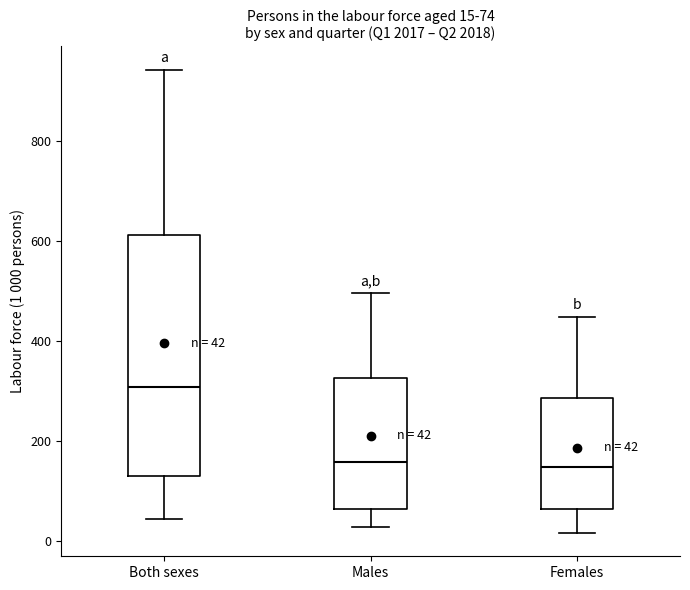

Which box is the tallest, from its lower edge to its upper edge?

Both sexes